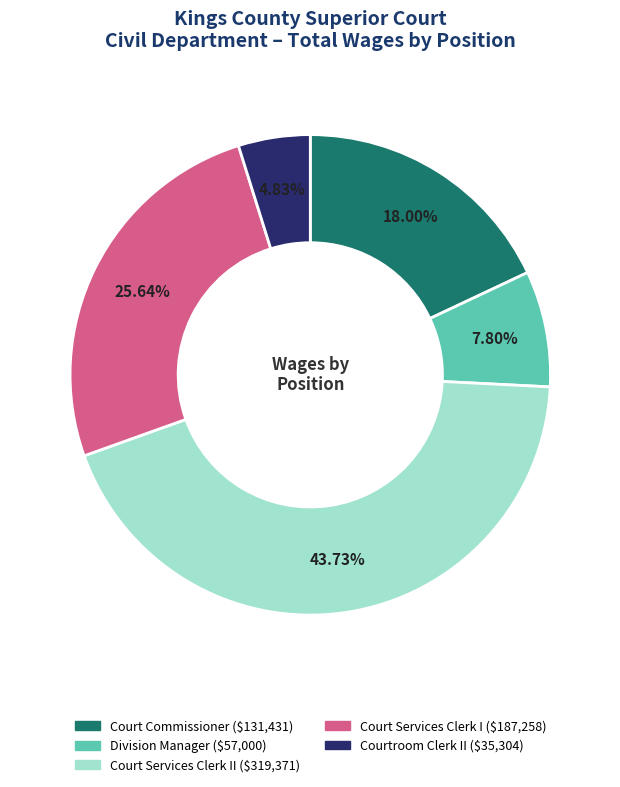

Does any single category account for the majority?

No